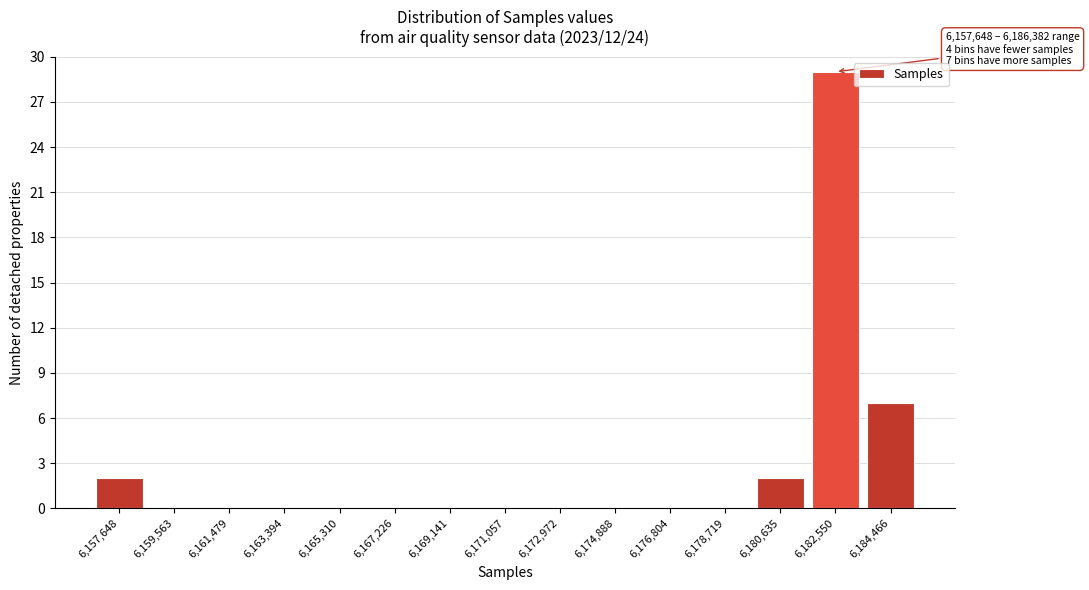

Reading left to right, transcribe all the data shown in this chart.

6,157,648=2	6,159,563=0	6,161,479=0	6,163,394=0	6,165,310=0	6,167,226=0	6,169,141=0	6,171,057=0	6,172,972=0	6,174,888=0	6,176,804=0	6,178,719=0	6,180,635=2	6,182,550=29	6,184,466=7